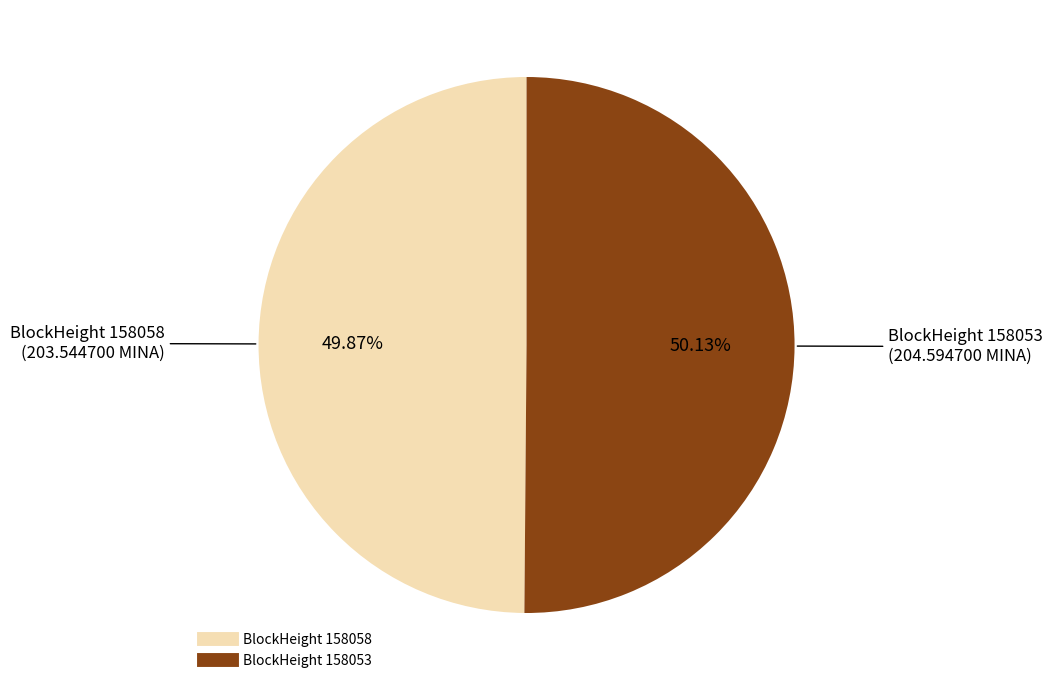

Count the number of slices in the pie.

2